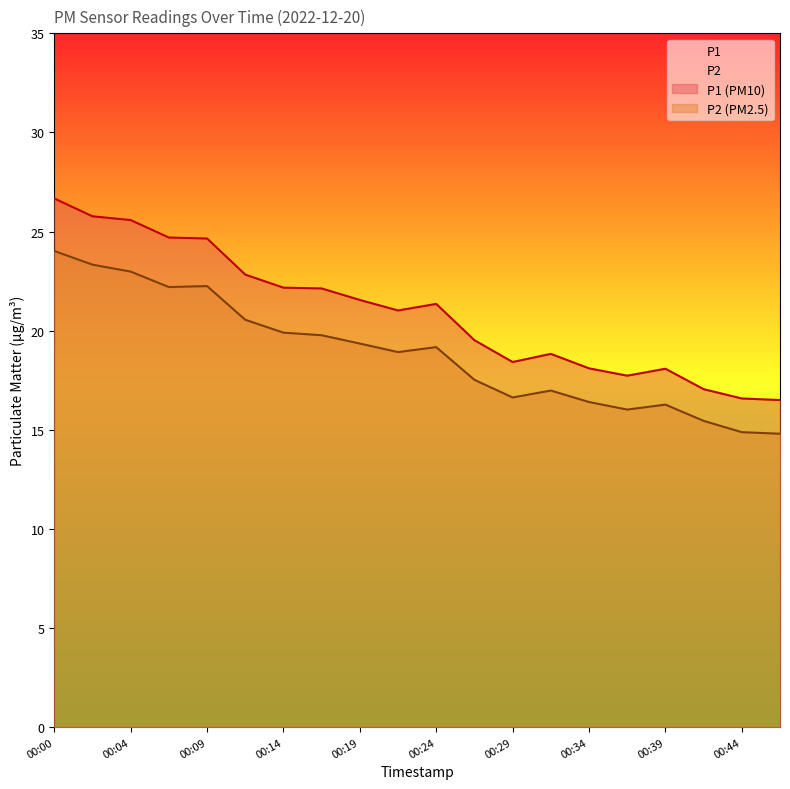

Which has a higher value, 00:22 or 00:27?

00:22